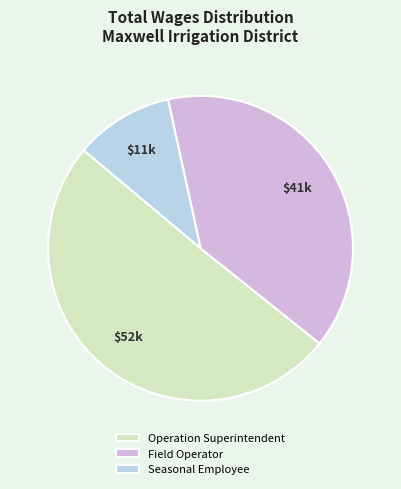

Does Operation Superintendent represent more than half of the total?

Yes